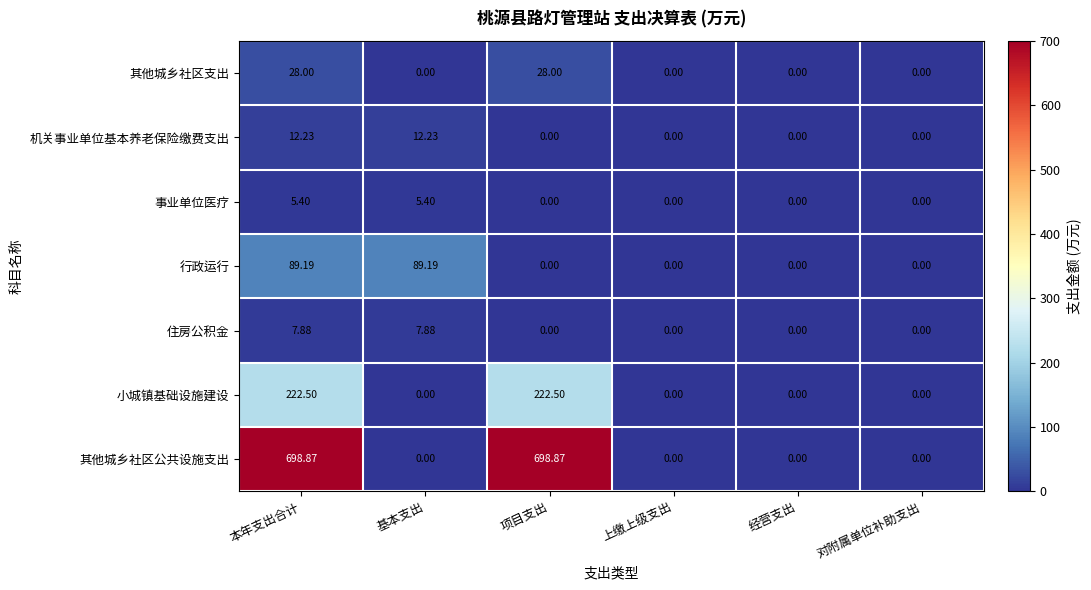

How many data points in 机关事业单位基本养老保险缴费支出 are above 0?

2